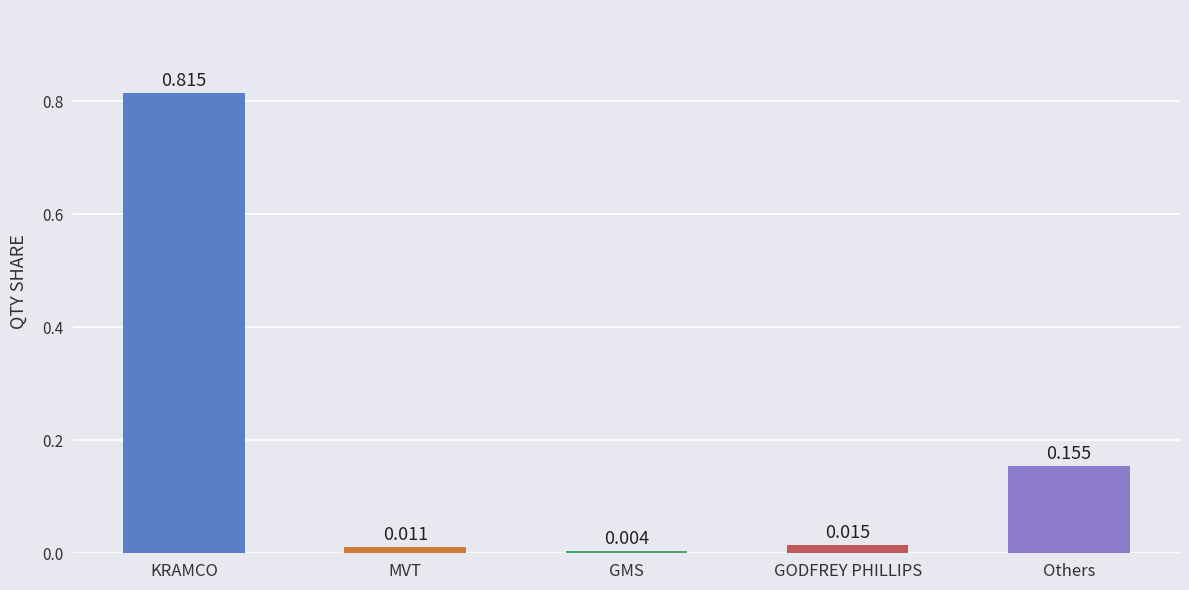

Which category has the lowest value across all series?

GMS